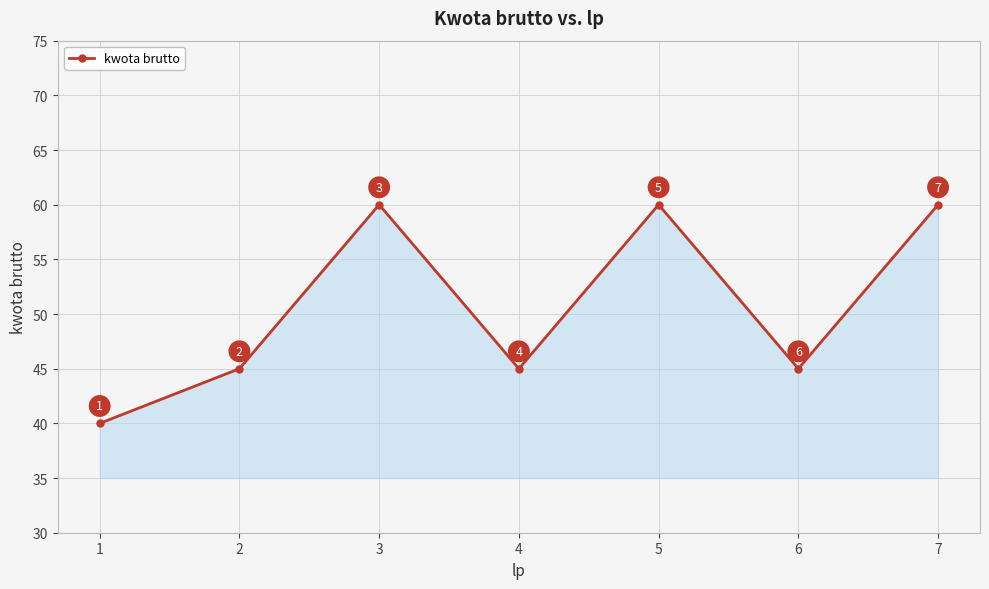

What is the sum of all values?

355